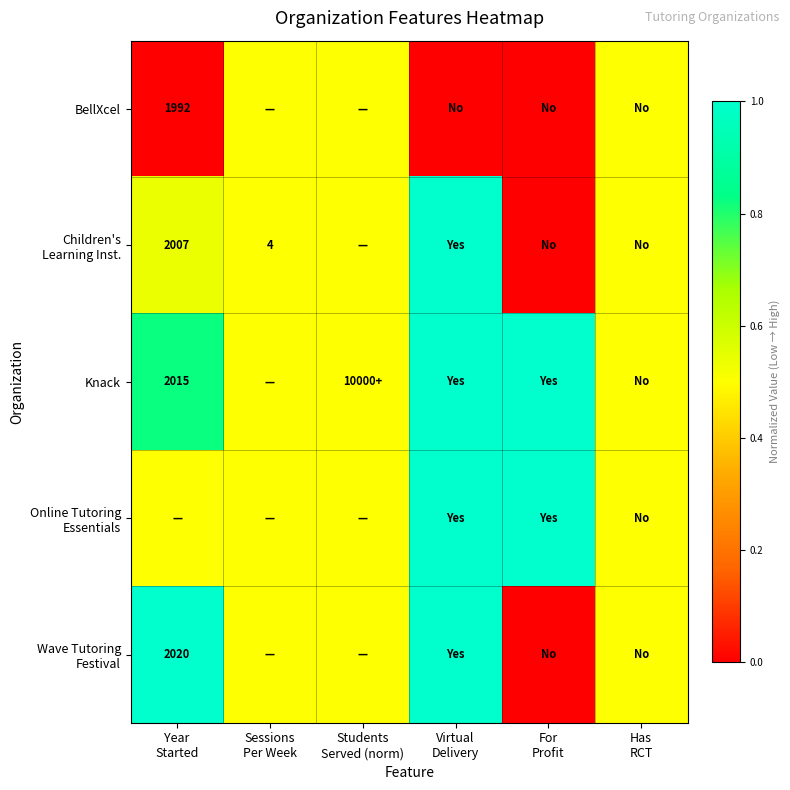

Which series has the largest total across all categories?

Knack